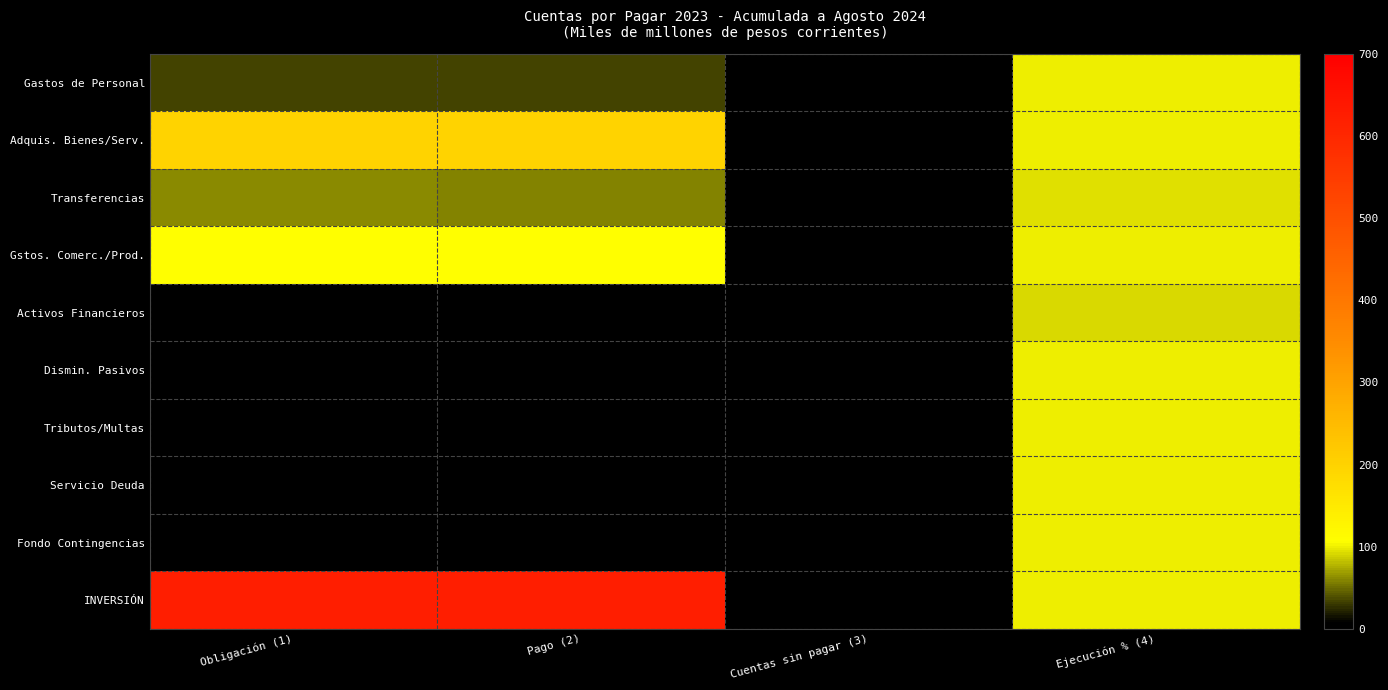

Which series changed the most between Obligación (1) and Ejecución % (4)?

INVERSIÓN